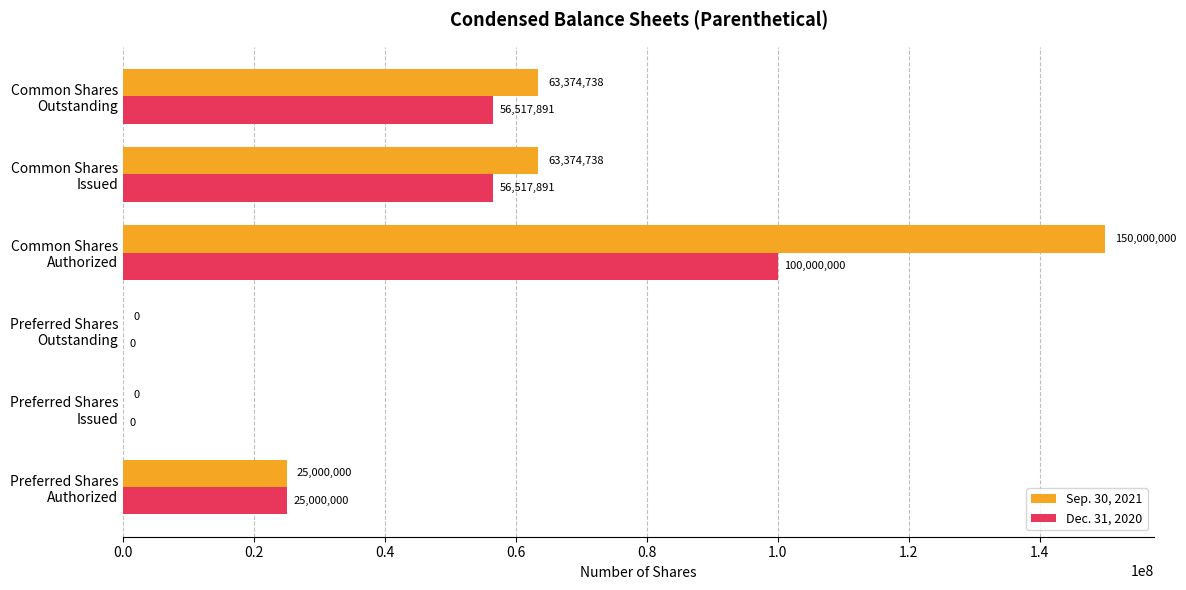

Which series has the largest total across all categories?

Sep. 30, 2021